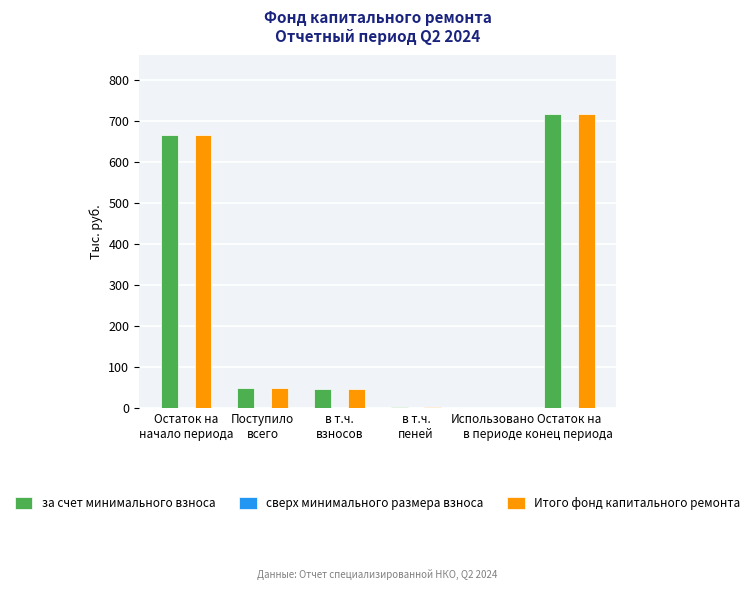

What is the total value across all series at Остаток на
конец периода?

1431.4